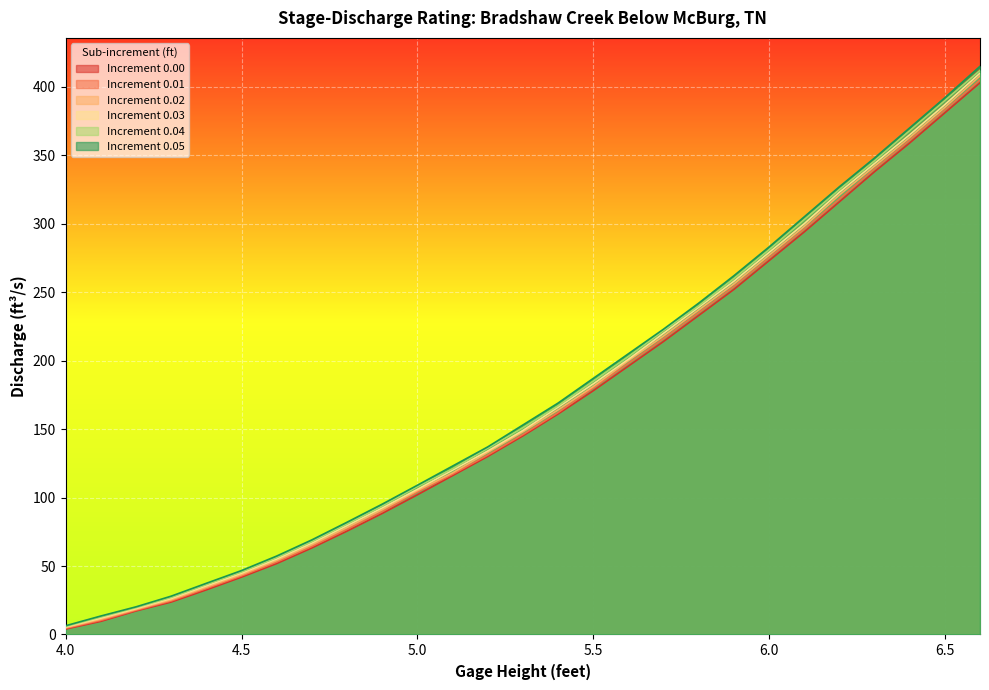

Rank the series at 5.5 from lowest to highest value.

0.00, 0.01, 0.02, 0.03, 0.04, 0.05